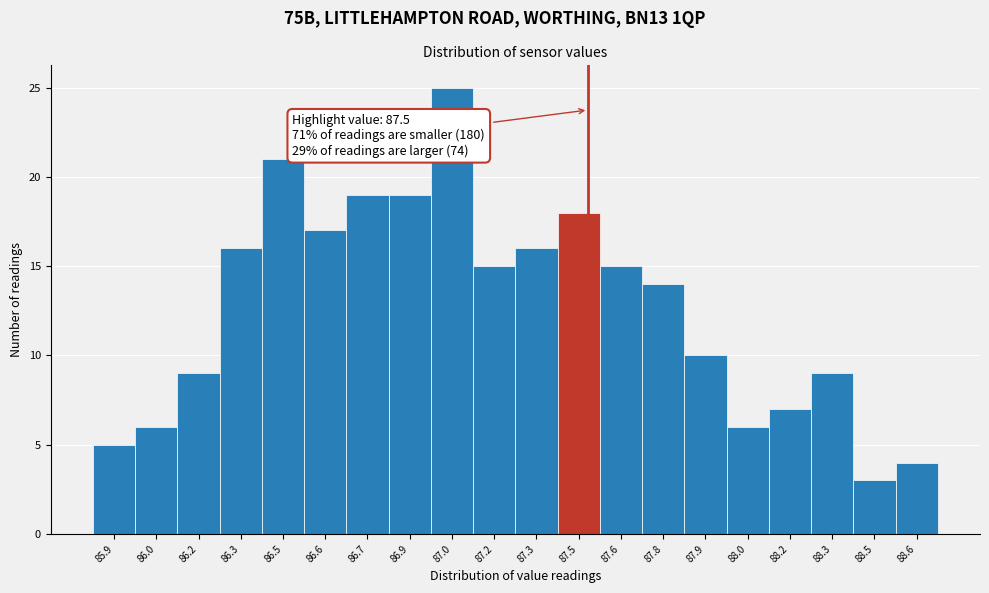

Reading right to left, extract all data points from this chart.

4	3	9	7	6	10	14	15	18	16	15	25	19	19	17	21	16	9	6	5